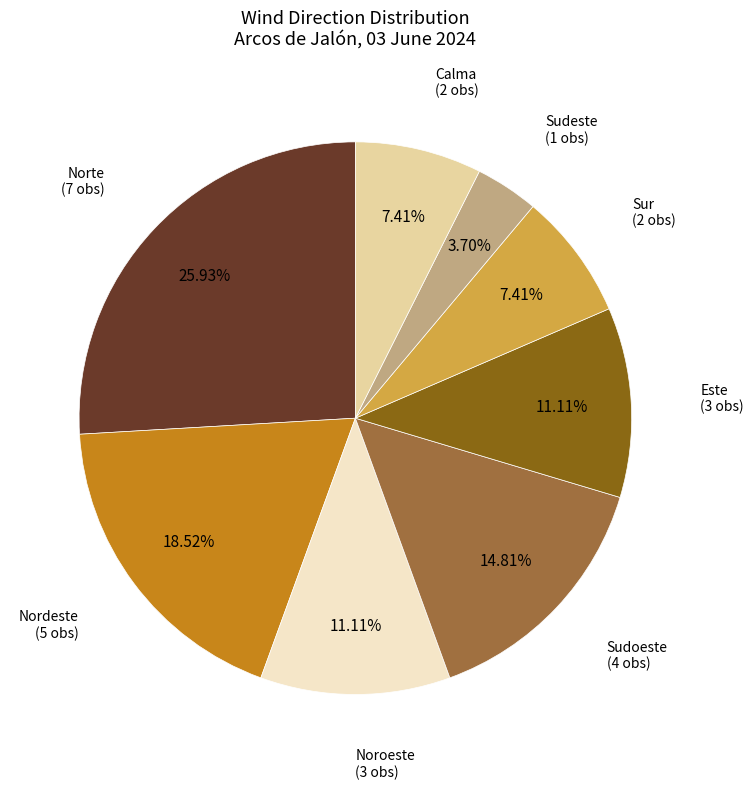

Is there a majority slice in this chart?

No